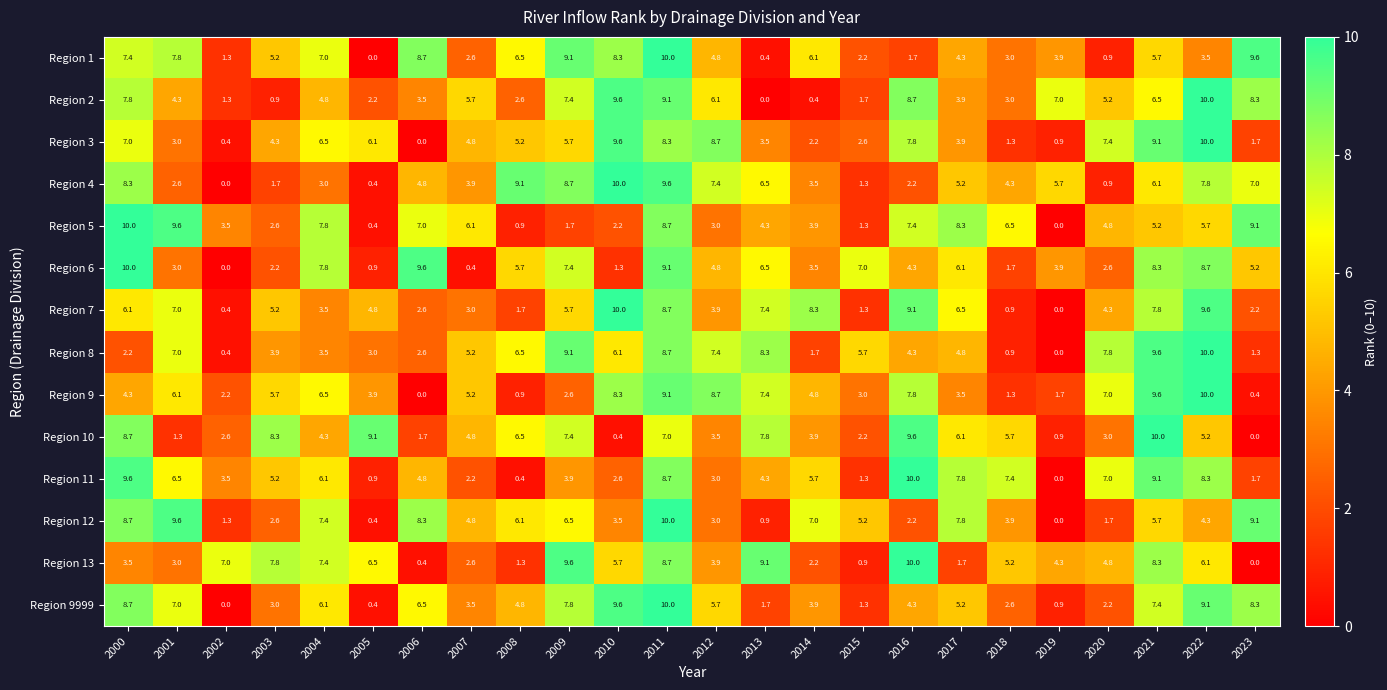

Where is Region 6 nearest to the value 5?

2012